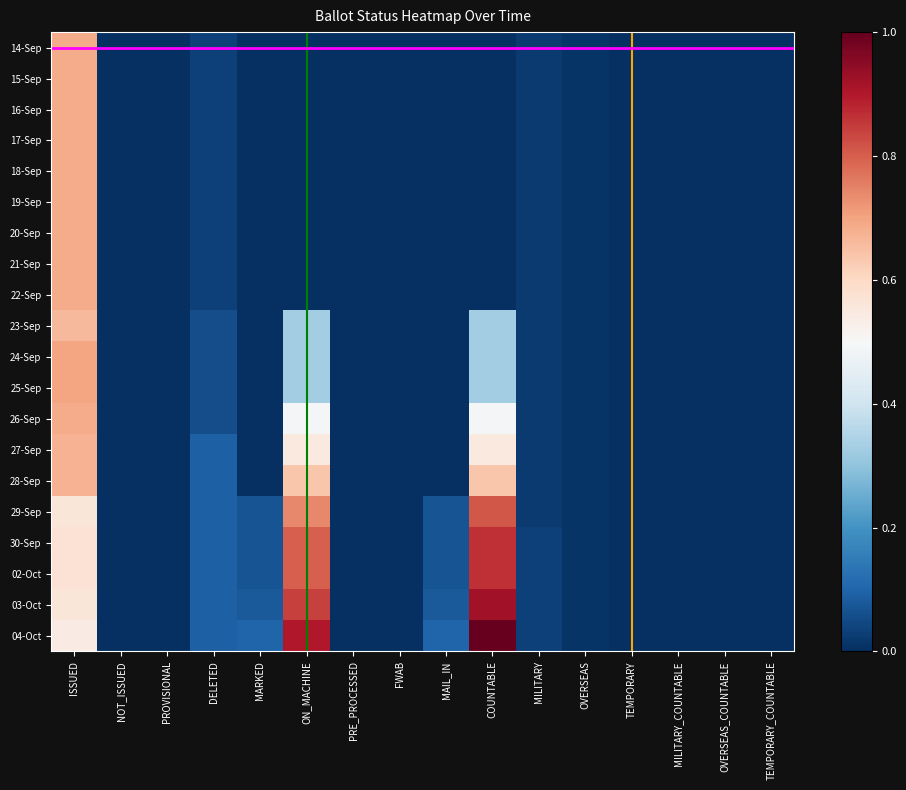

Which has a higher value, PRE_PROCESSED or PROVISIONAL?

PRE_PROCESSED